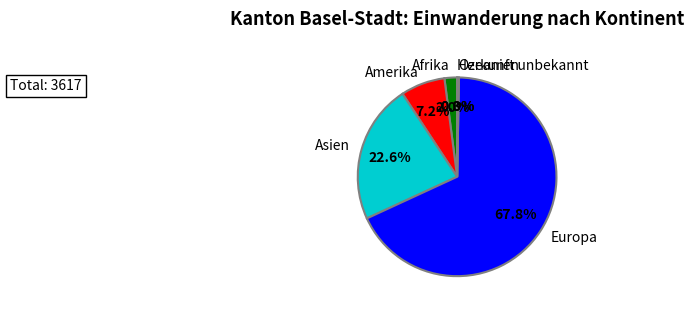

To the nearest percent, what is the average slice percentage?

17%